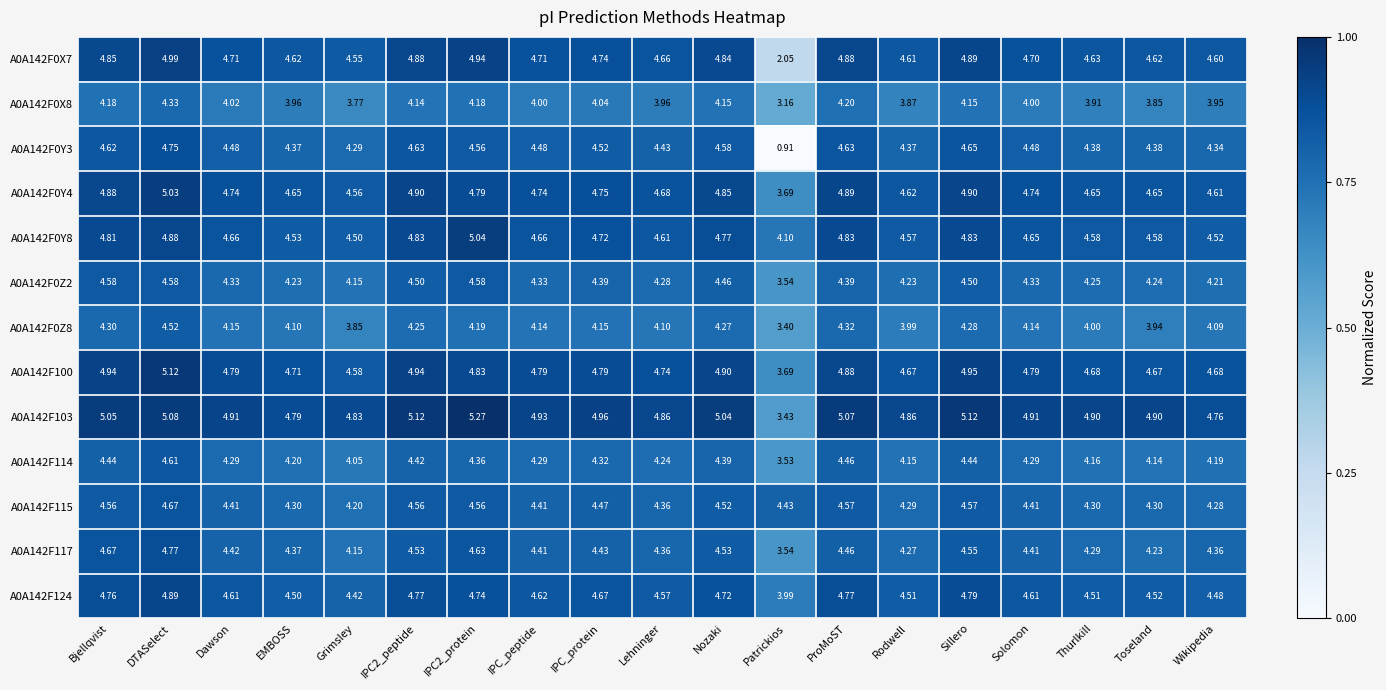

Which series changed the most between EMBOSS and IPC_protein?

A0A142F0Y8